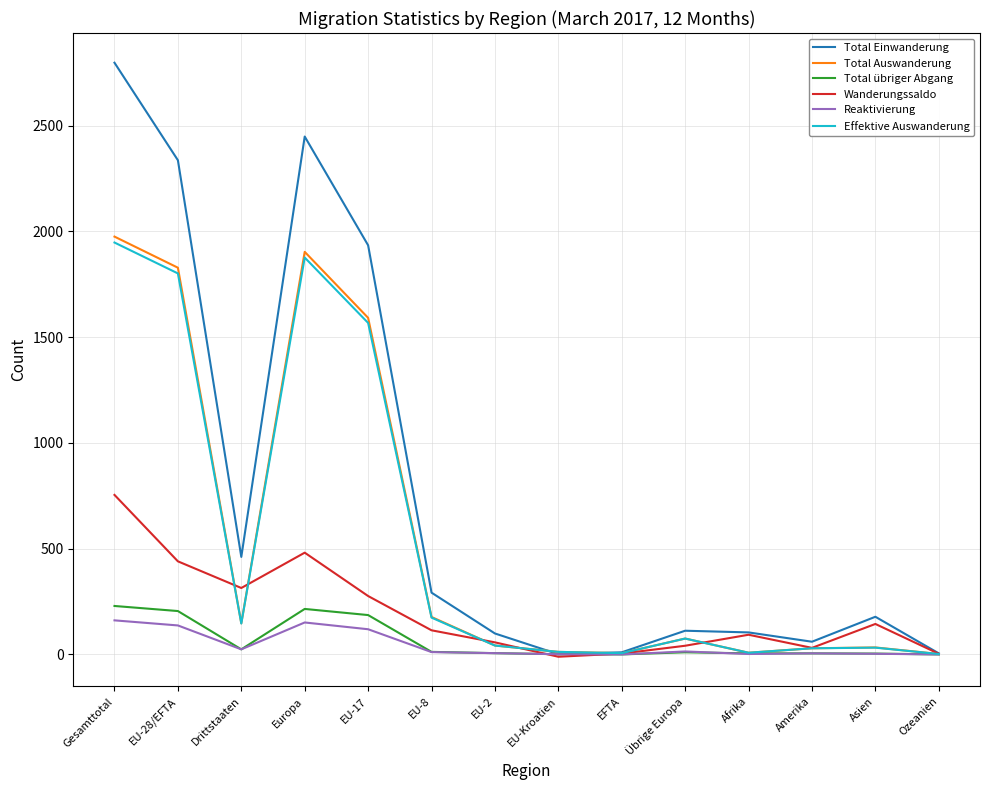

Which series has the largest total across all categories?

Total Einwanderung